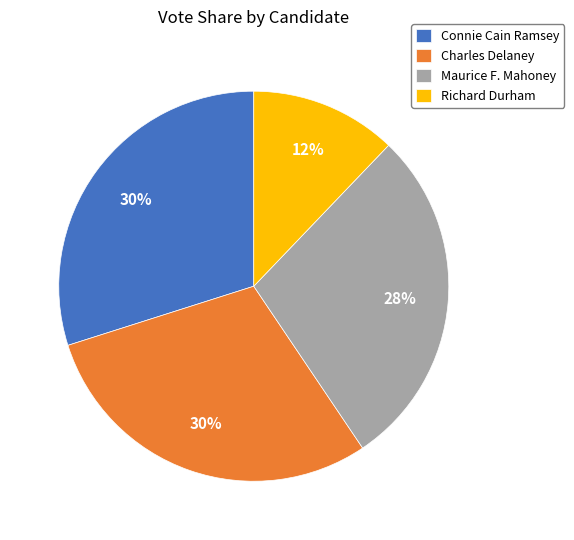

Do Connie Cain Ramsey and Richard Durham together represent more than half of the pie?

No